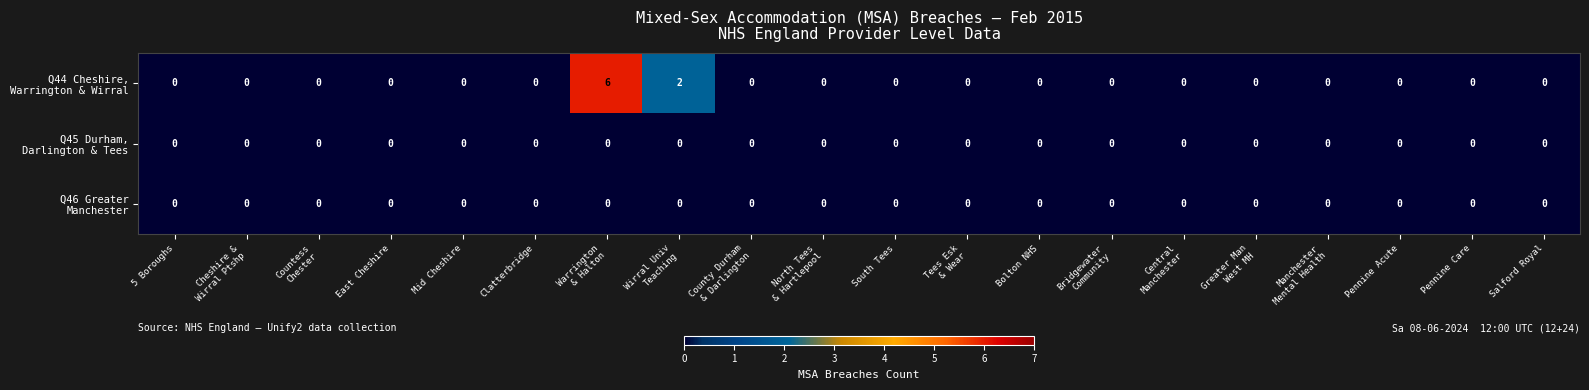

Which category has the highest value across all series?

Warrington
& Halton